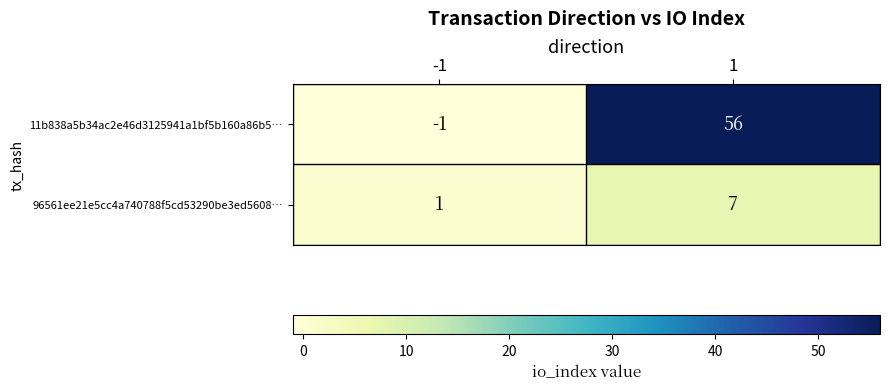

What is the approximate value of 11b838a5b34ac2e46d3125941a1bf5b160a86b5… at 1?

56